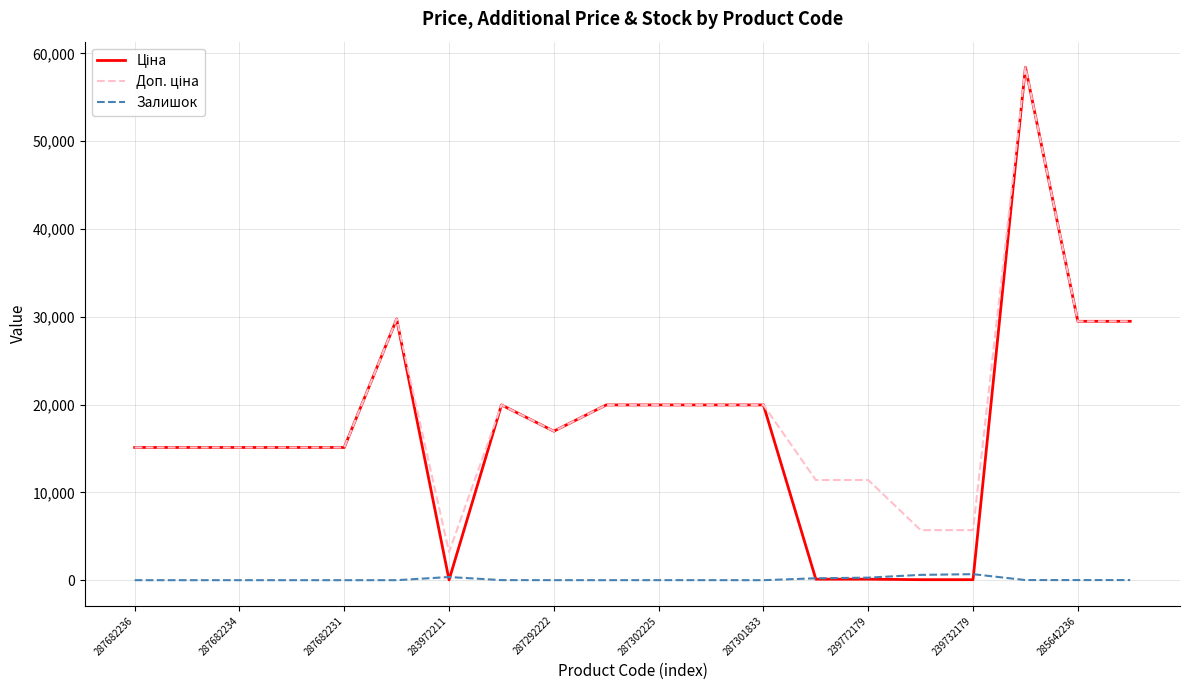

What is the maximum value shown in the chart?

58426.5